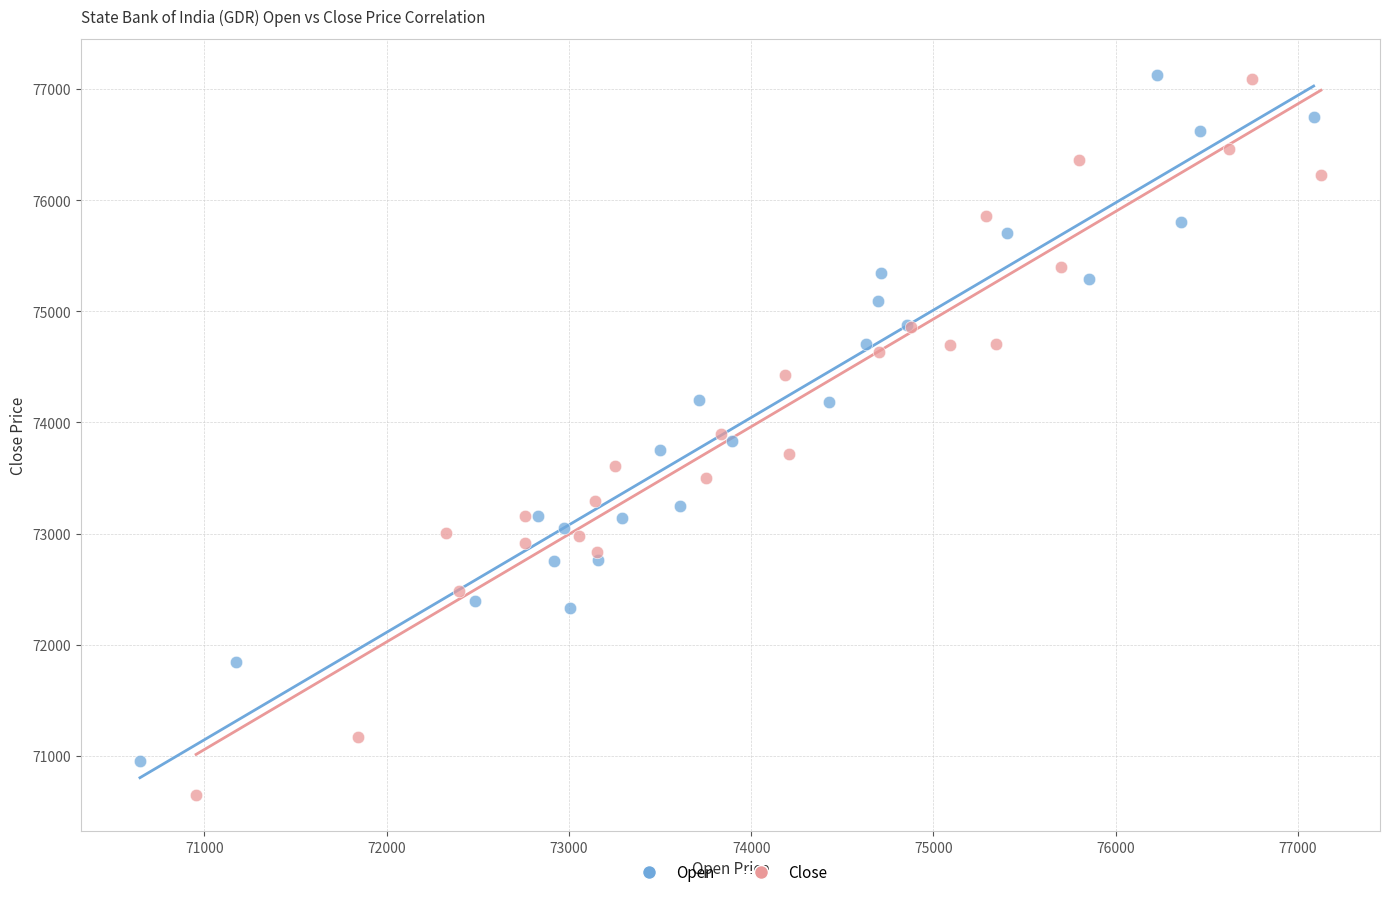

Which series reaches the minimum Y coordinate?

Close